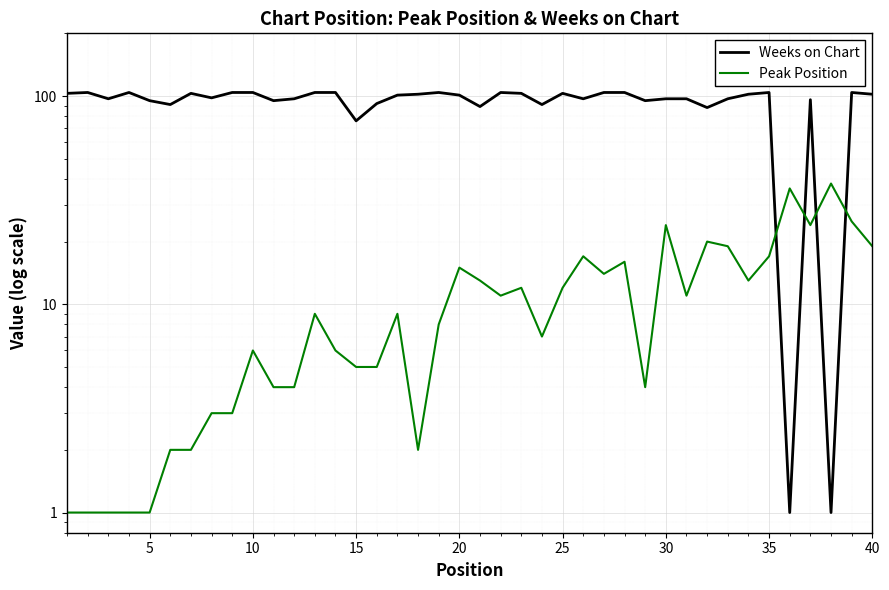

What is the value of the Weeks on Chart point at the 31st from the left?

103